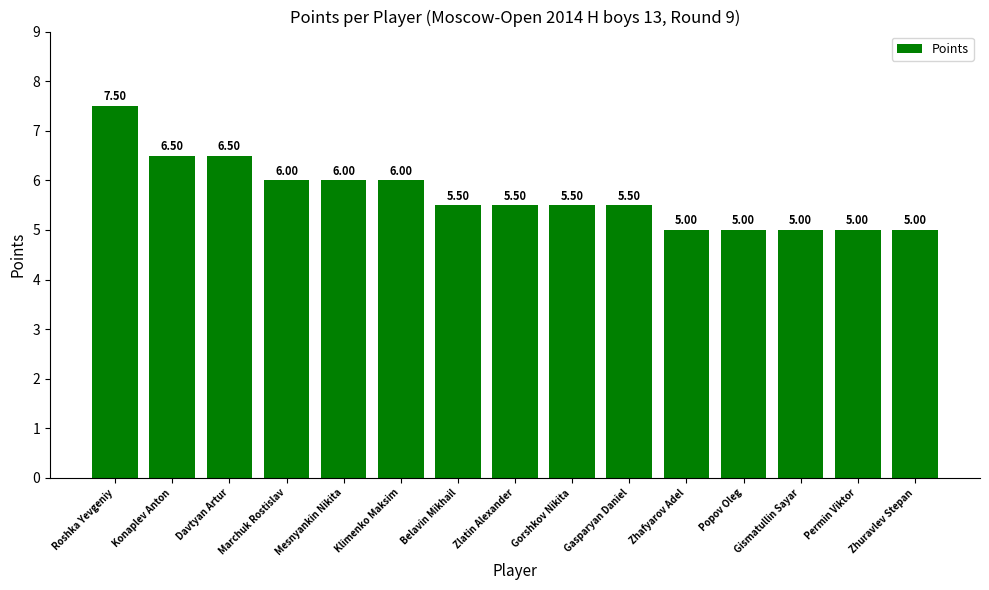

What is the sum of all values?

85.5